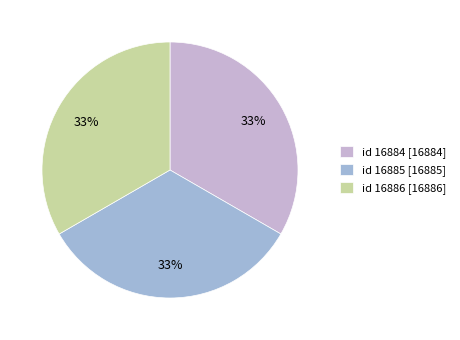

What is the ratio of the value at id 16886 [16886] to the value at id 16885 [16885]?

1.0